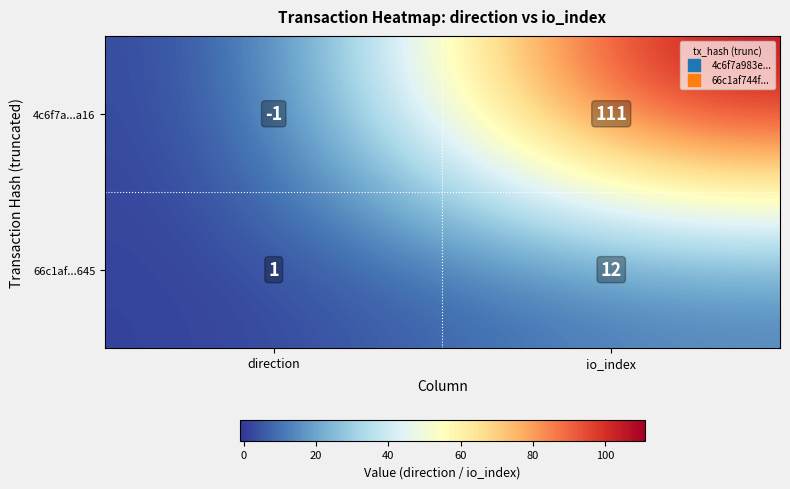

Reading left to right, what are all the values shown in this chart?

4c6f7a...a16: direction=-1	io_index=111
66c1af...645: direction=1	io_index=12